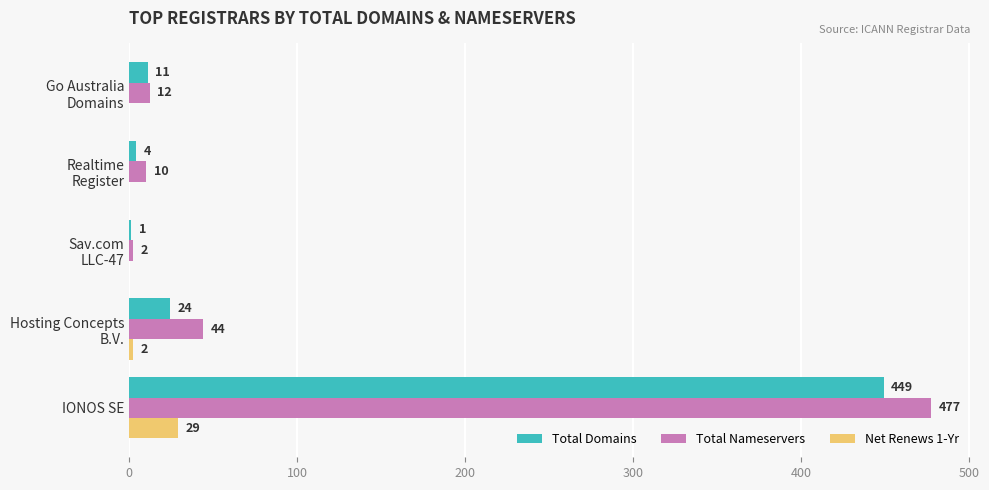

How many categories are shown in the chart?

5